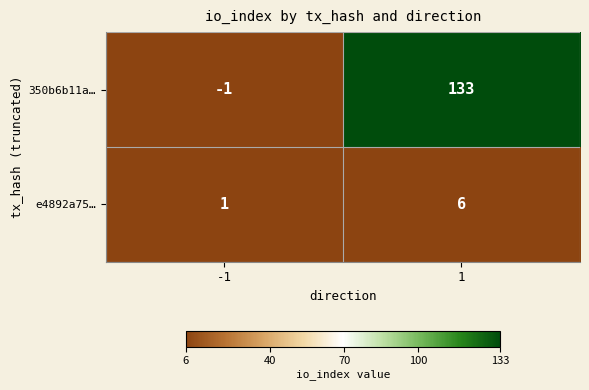

At how many categories does at least one series exceed 9?

1